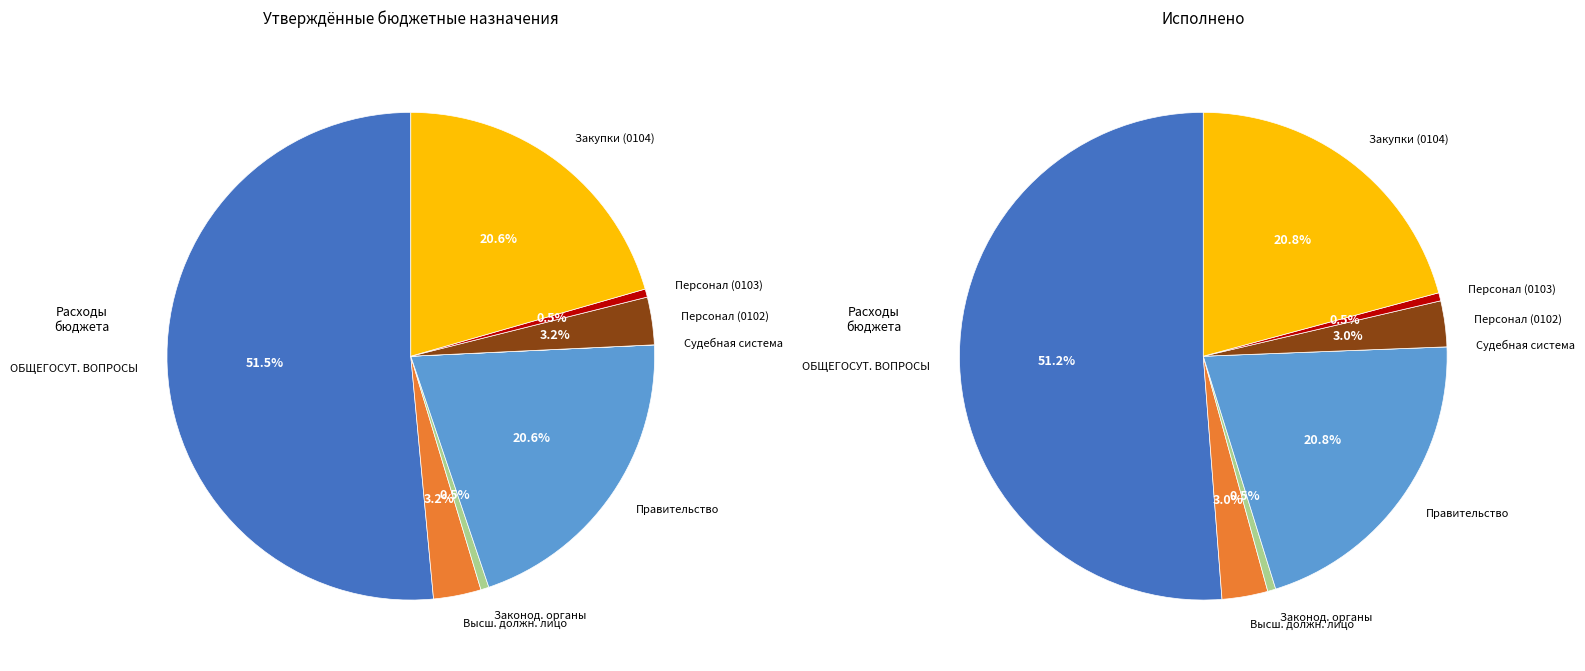

To the nearest percent, what portion does Функционирование высшего должностного лица represent?

3%